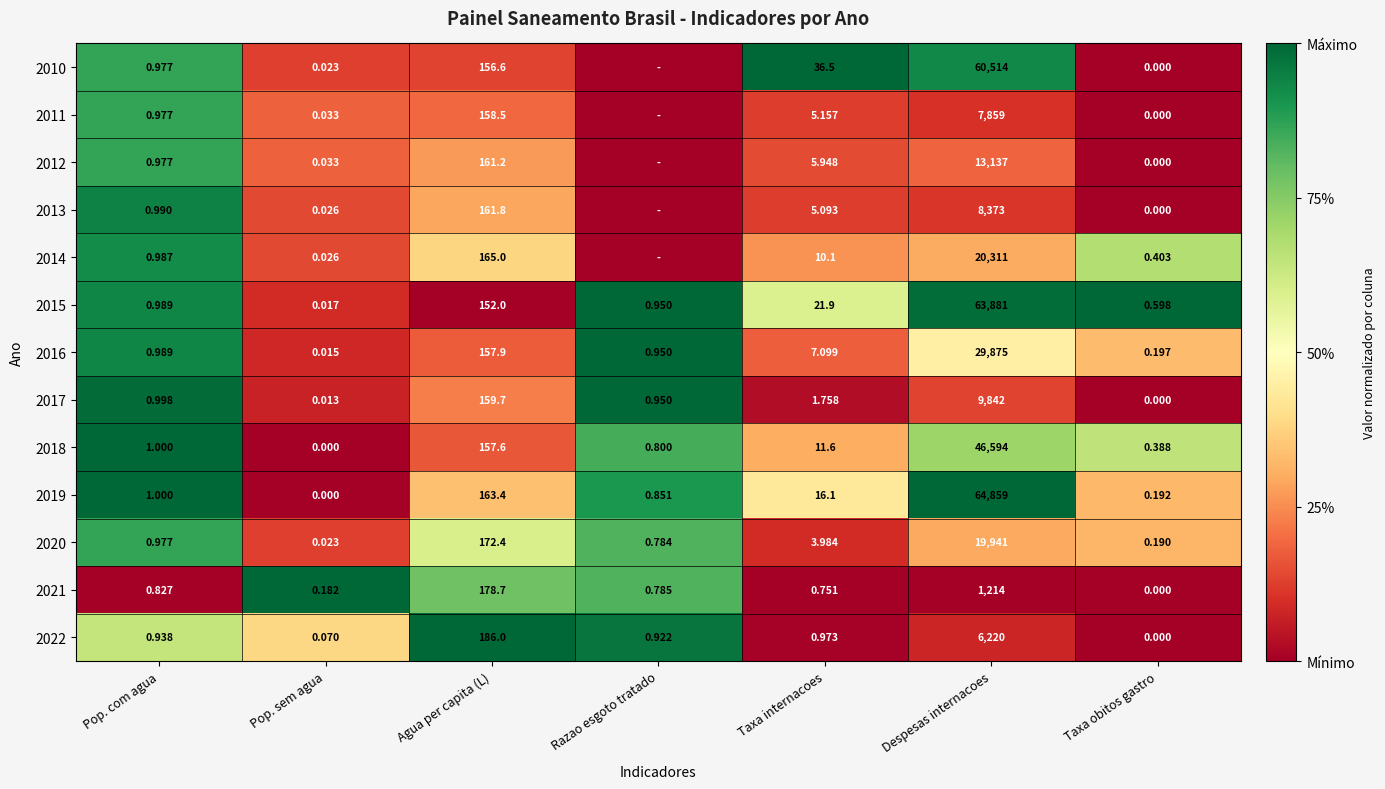

Which category has the lowest value in the 2017 series?

Taxa obitos gastro